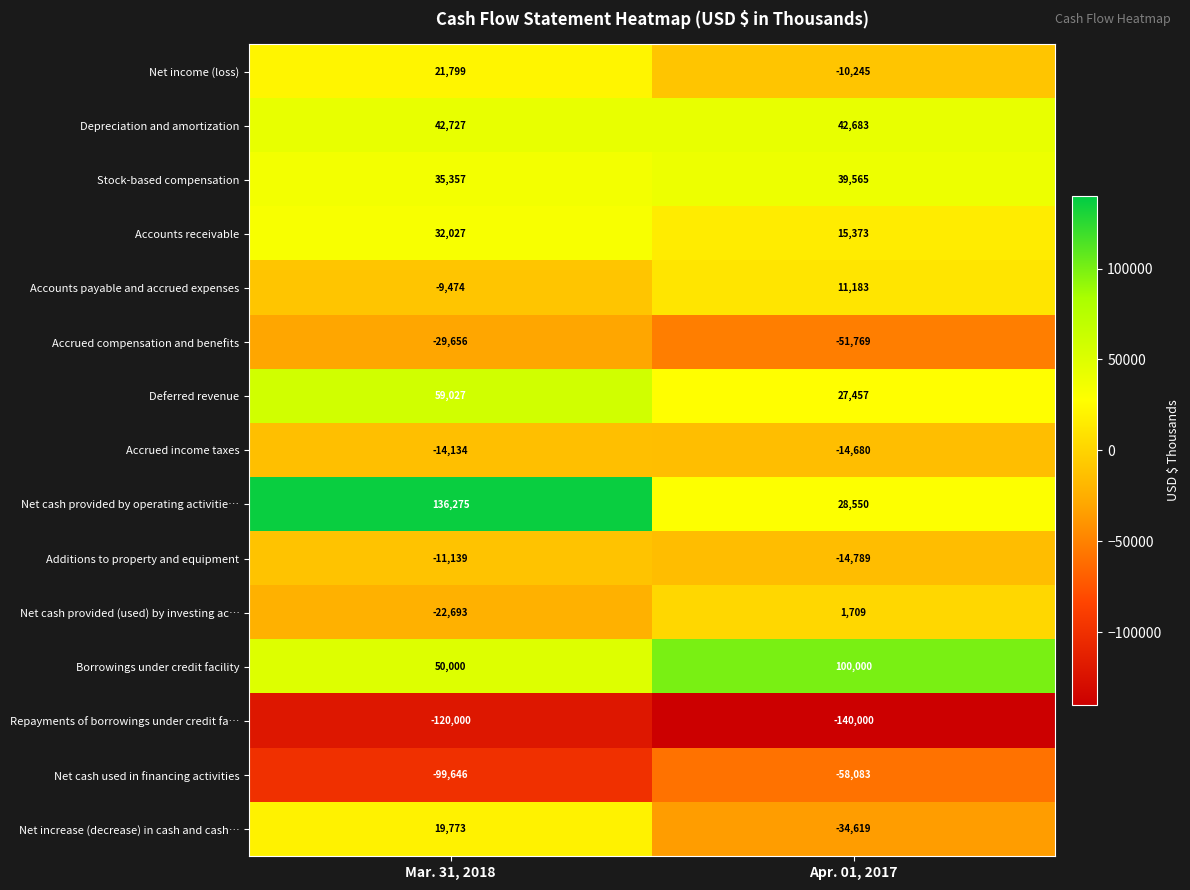

What is the smallest value displayed?

-140000